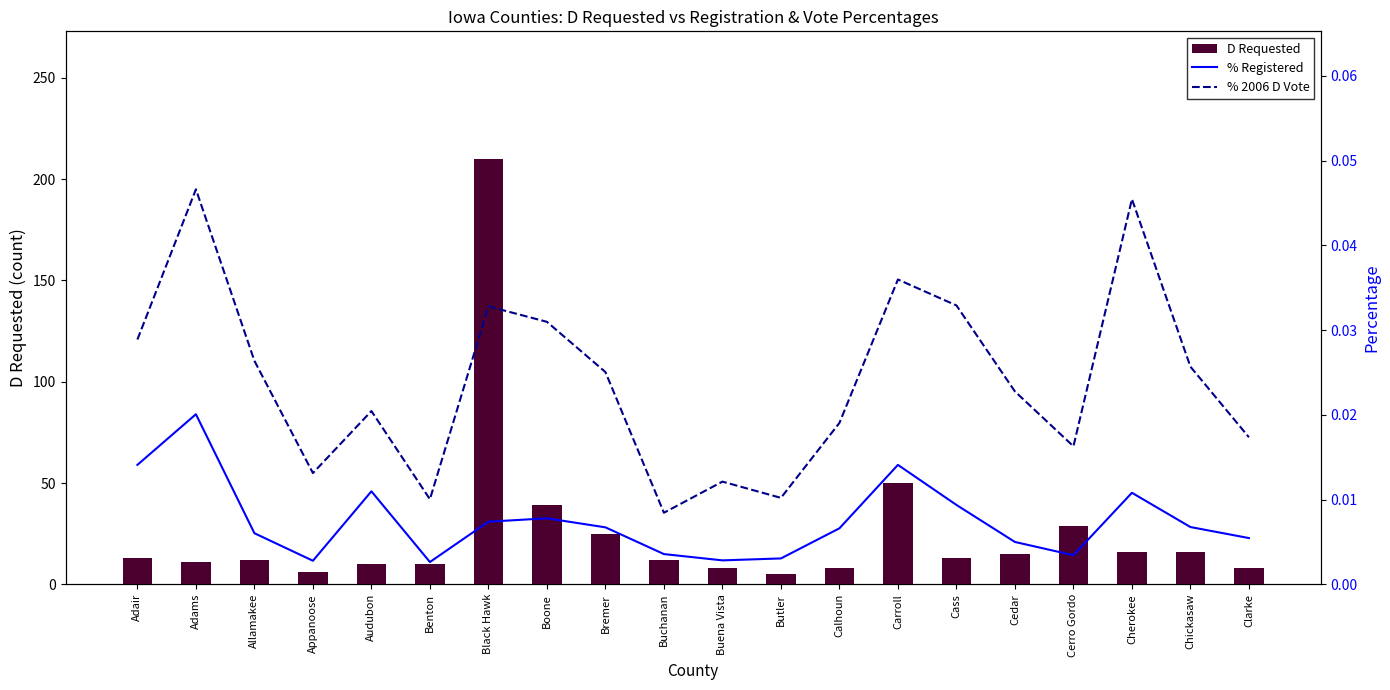

Is it true that % Registered equals 0.0 at Boone?

True